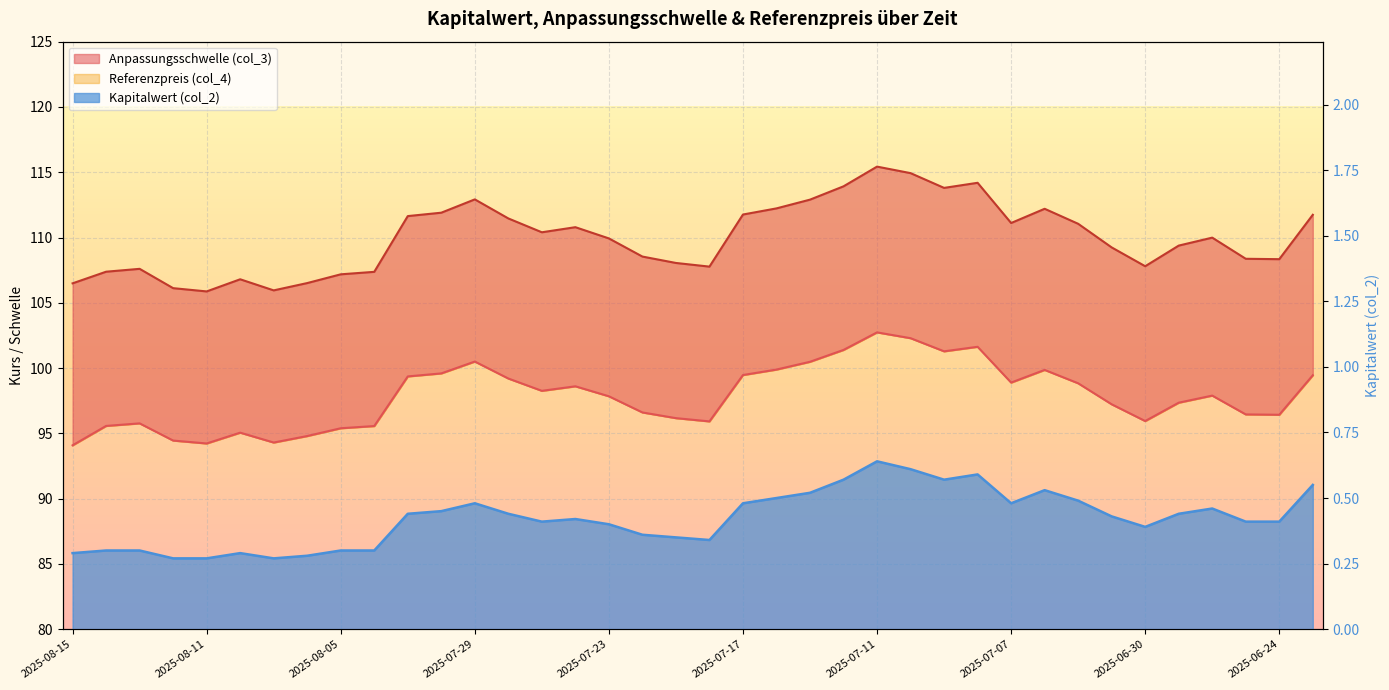

What is the difference between the Kapitalwert (col_2) values at 2025-07-02 and 2025-08-15?

0.2